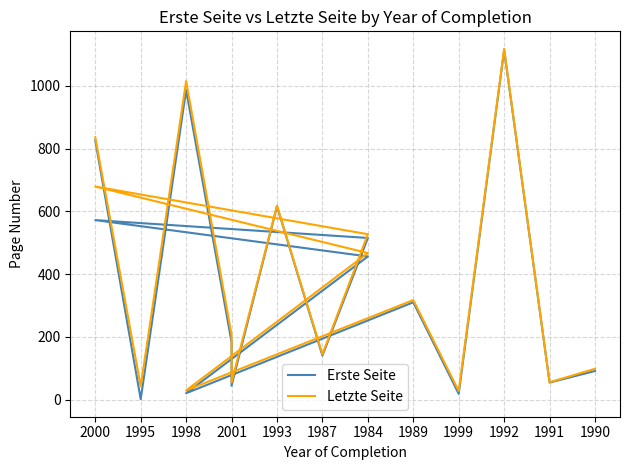

Rank the series at 1999 from lowest to highest value.

Erste Seite, Letzte Seite